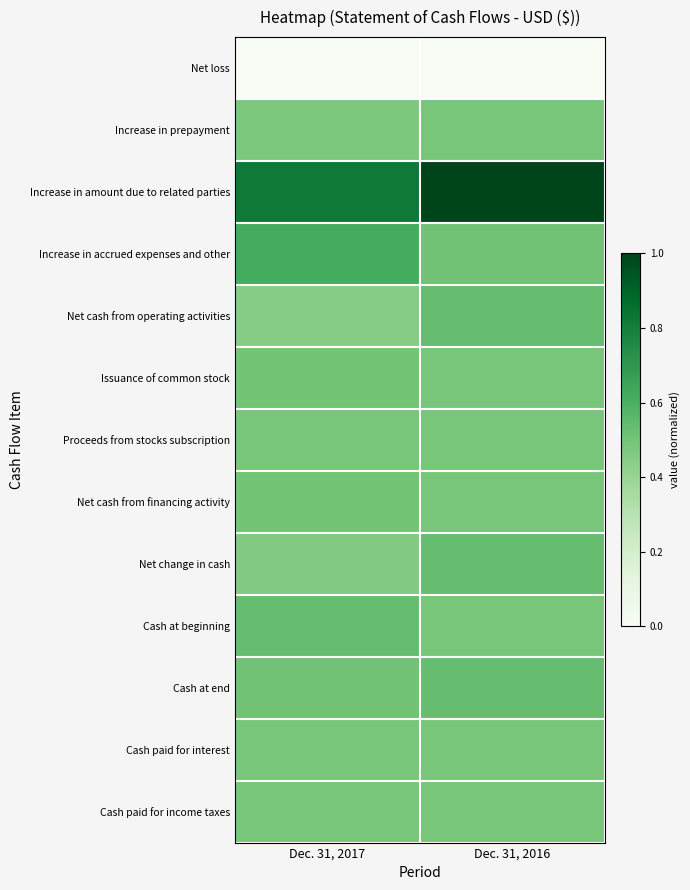

At how many categories does at least one series exceed 0?

2